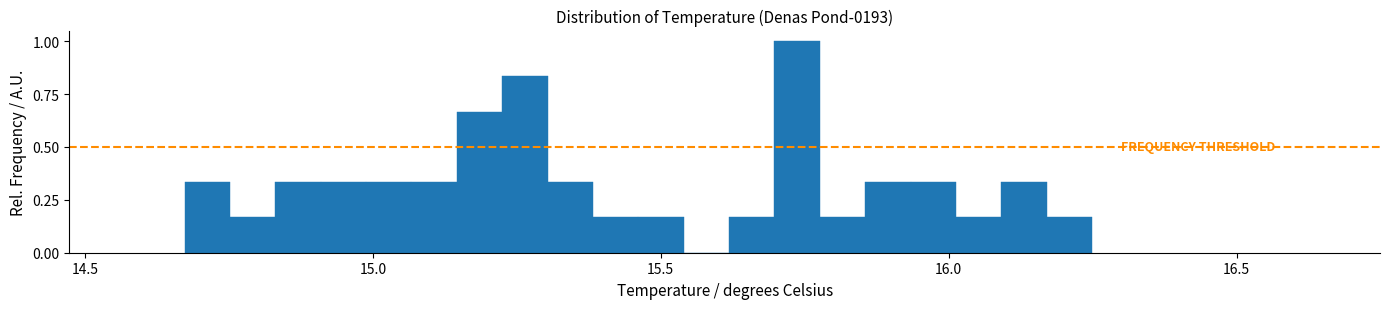

Read against the x-axis, roughly where is the centre of the tallest bar?

15.75